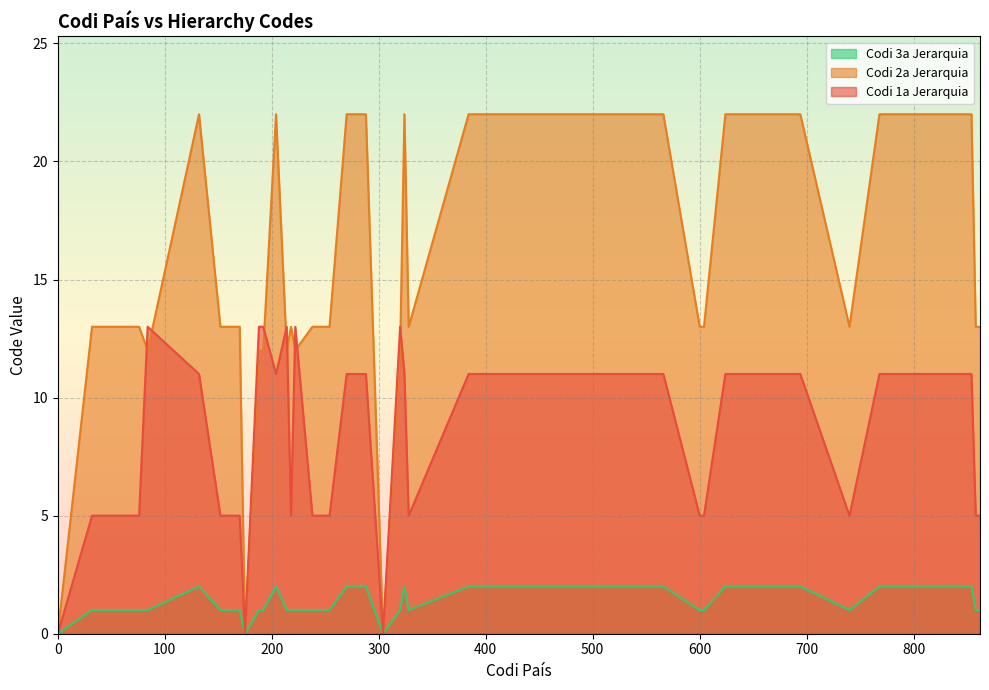

List the series in order of their peak value, highest first.

Codi 2a Jerarquia, Codi 1a Jerarquia, Codi 3a Jerarquia